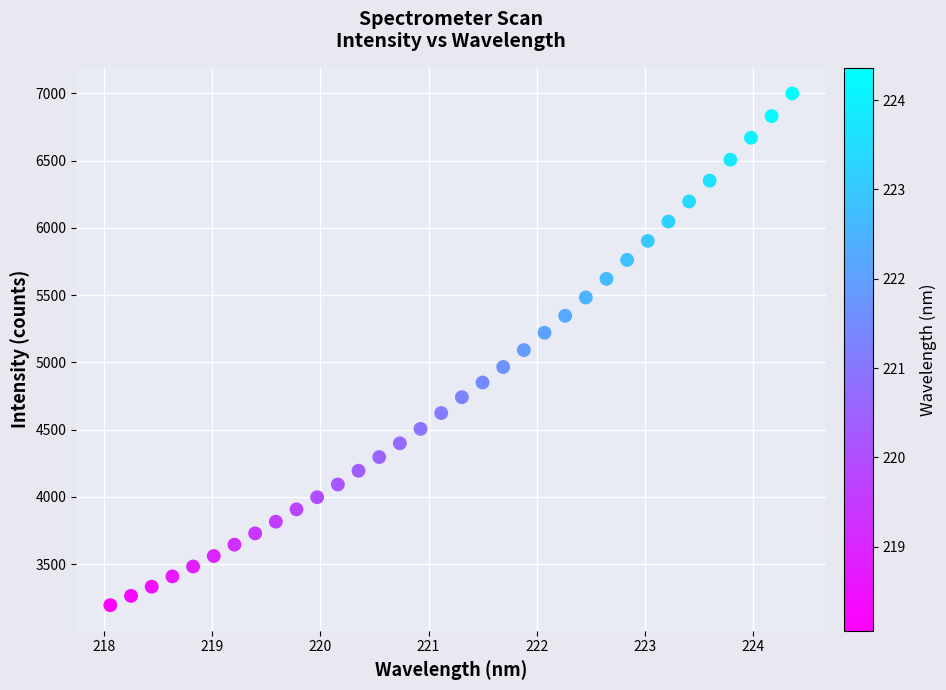

What is the range of Y values (max minus min)?

3804.5